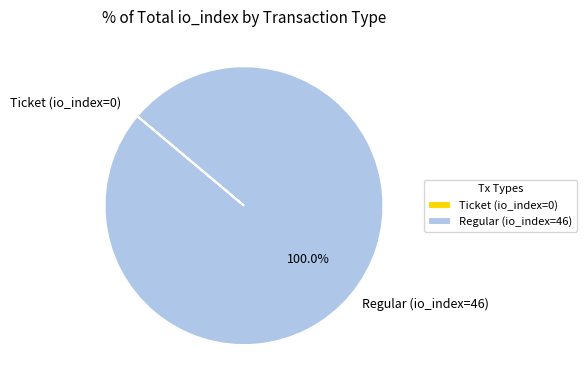

Which category has the biggest portion of the pie?

Regular (io_index=46)